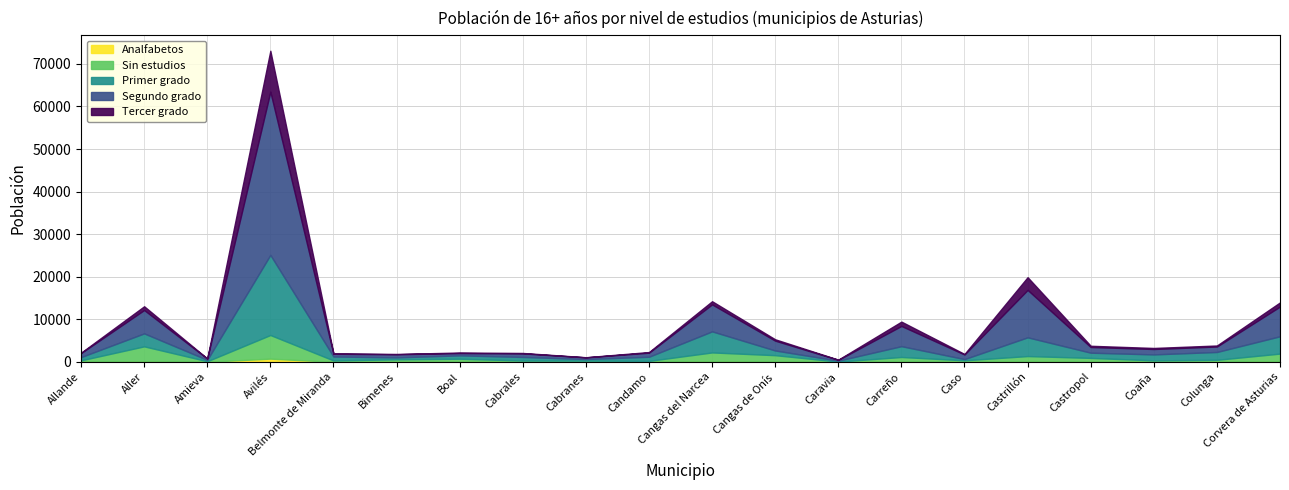

Reading left to right, list all the values displayed in this chart.

Analfabetos: 35	108	16	747	8	10	27	12	10	17	141	28	3	83	12	163	22	20	18	152
Sin estudios: 314	3526	123	5549	315	575	700	296	279	206	2063	1531	54	1051	344	1187	898	320	453	1779
Primer grado: 762	3043	318	18820	924	452	785	834	359	965	4948	1101	211	2540	280	4402	1222	1398	1837	4065
Segundo grado: 947	5495	311	38355	640	734	541	833	390	959	6344	2312	196	4754	1085	11142	1337	1272	1283	6993
Tercer grado: 94	879	17	9615	89	76	126	103	37	151	737	316	47	1015	120	2990	288	244	242	973